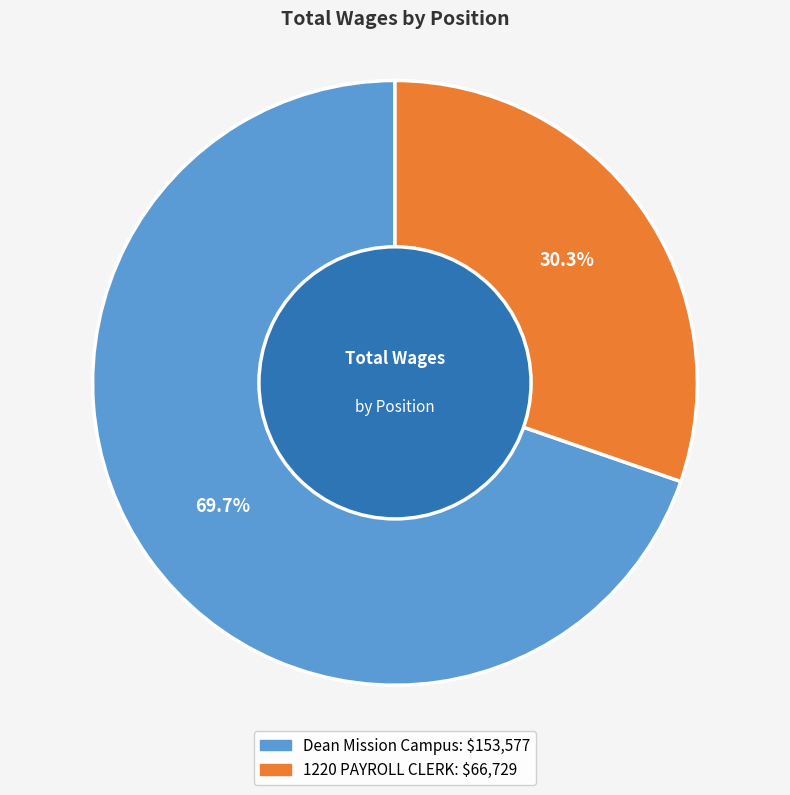

True or false: 1220 PAYROLL CLERK accounts for 30% of the total.

True